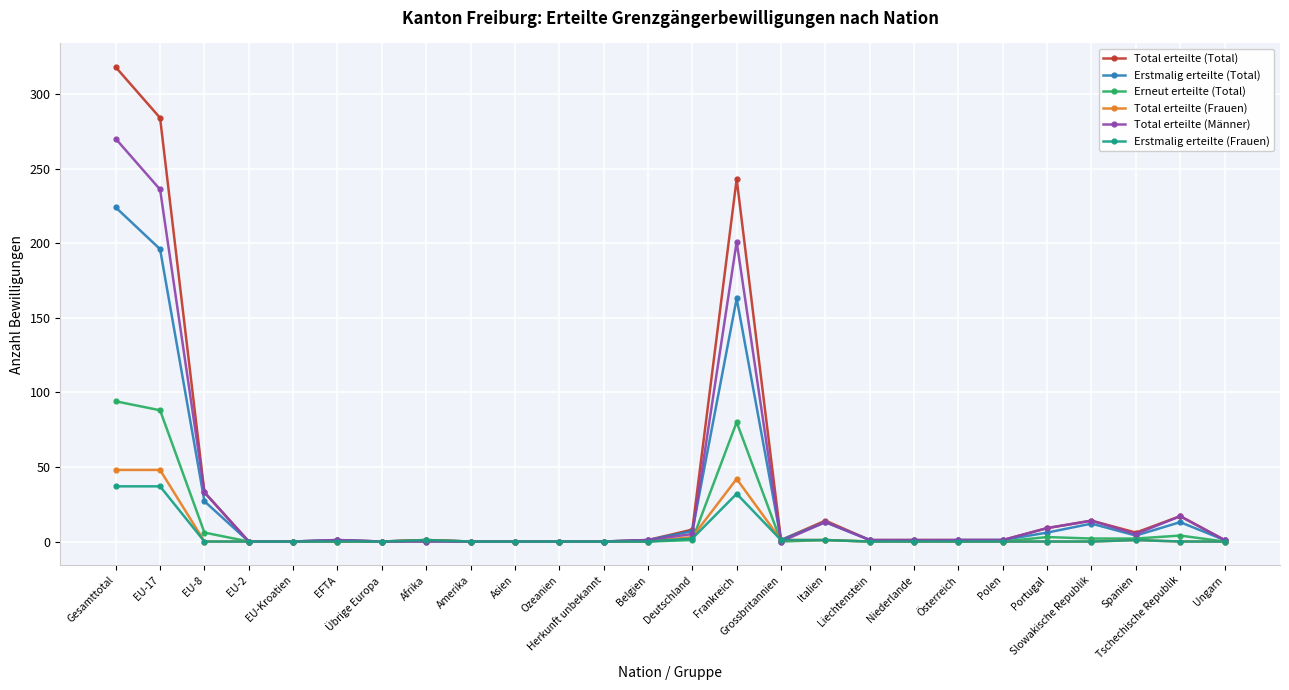

What is the highest value of the Total erteilte (Total) series?

318